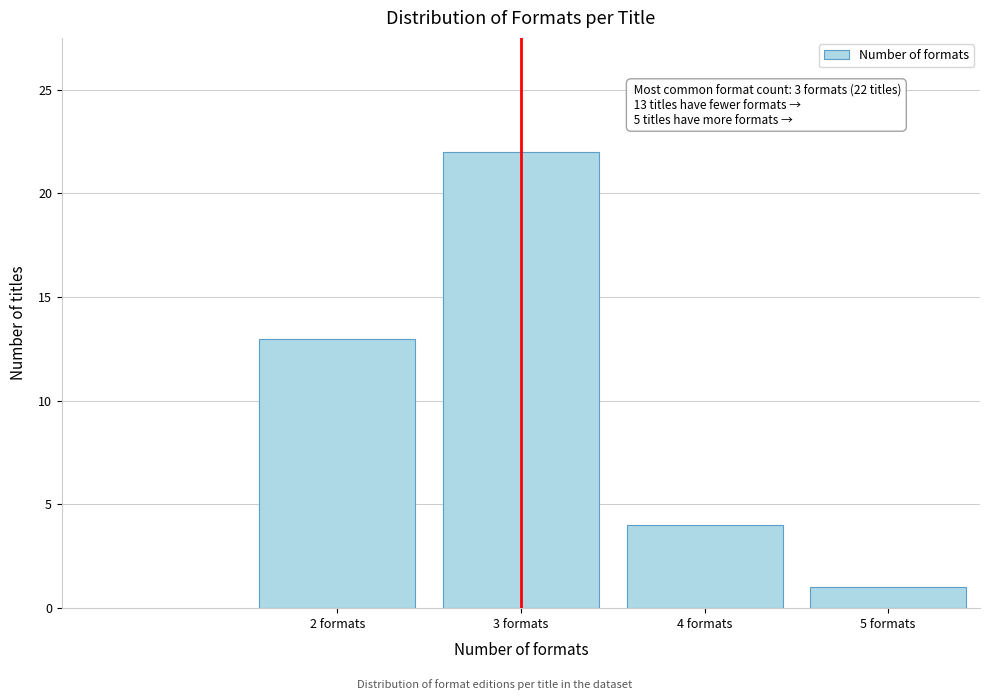

Reading left to right, transcribe all the data shown in this chart.

13	22	4	1